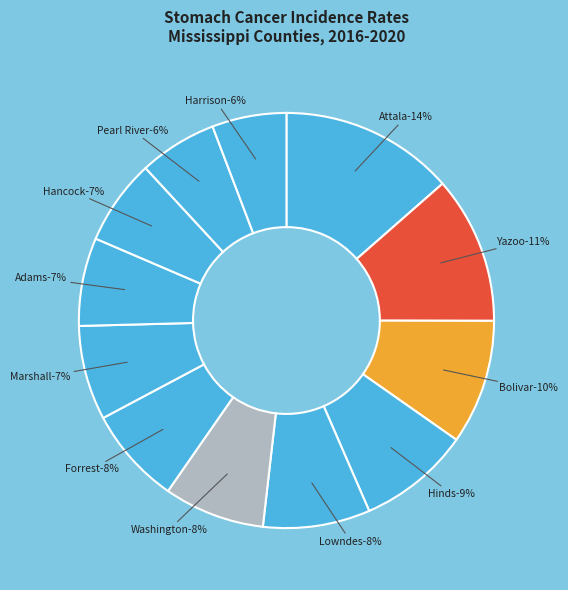

Combined, what portion of the pie is Adams County and Attala County?

20.4%